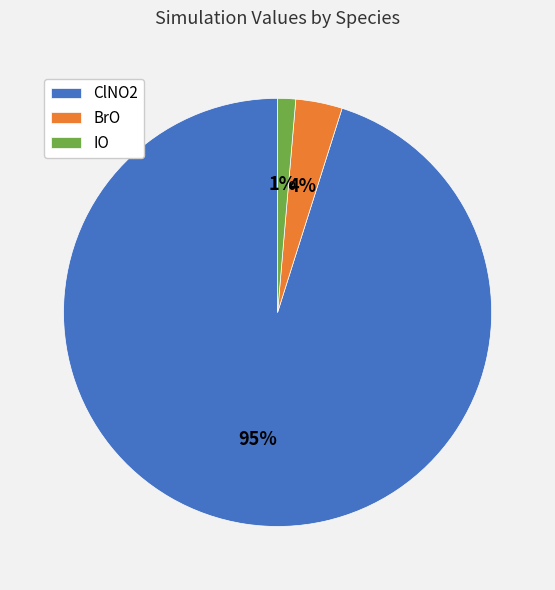

Does IO account for over 50% of the chart?

No